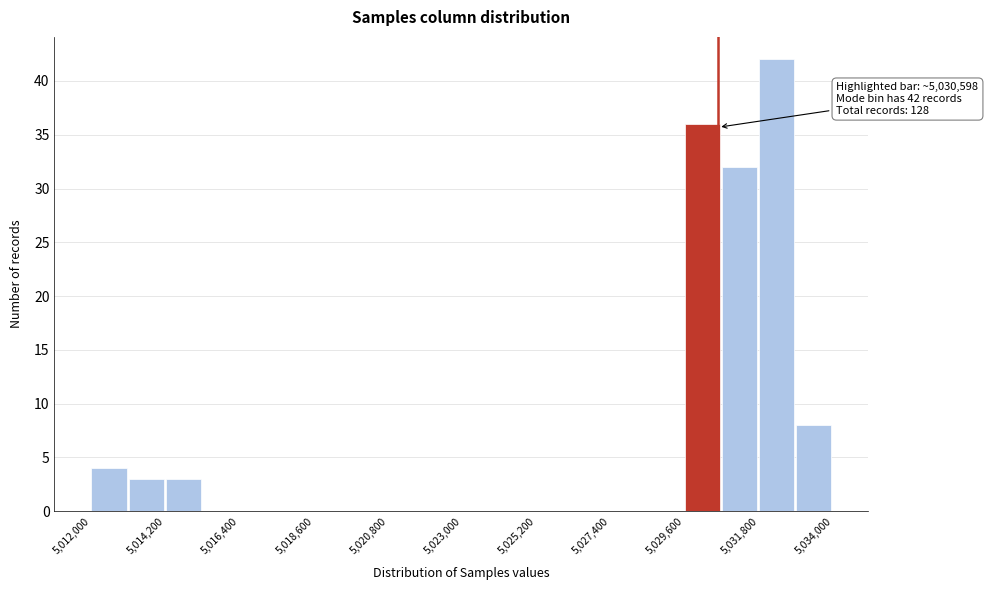

Read against the x-axis, roughly where is the centre of the tallest bar?

5032500